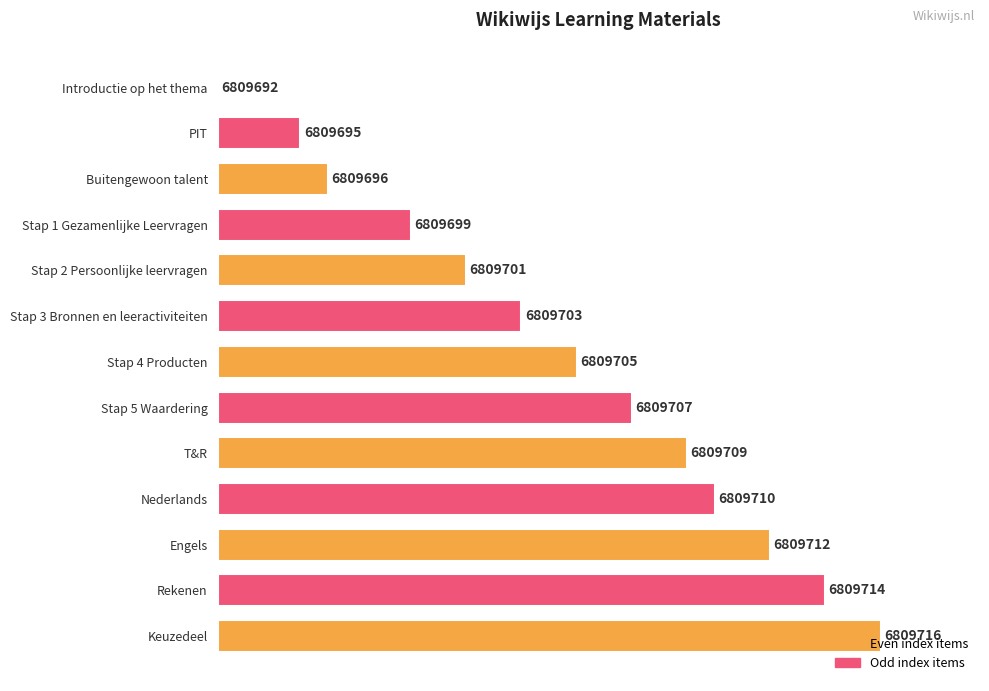

Are the bars horizontal?

Yes